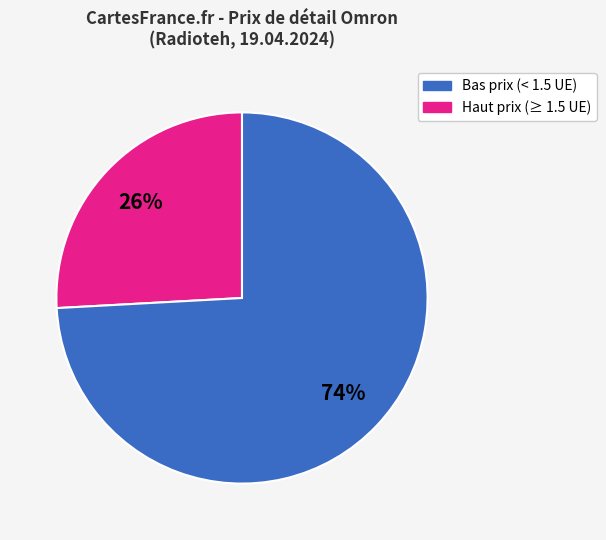

To the nearest percent, what is the difference between the largest and smallest slice percentages?

48%